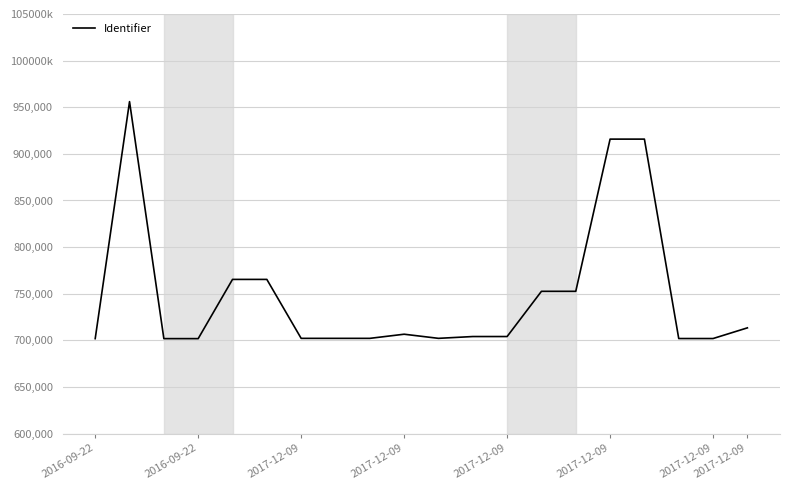

Is this an area chart (filled region under the line)?

No